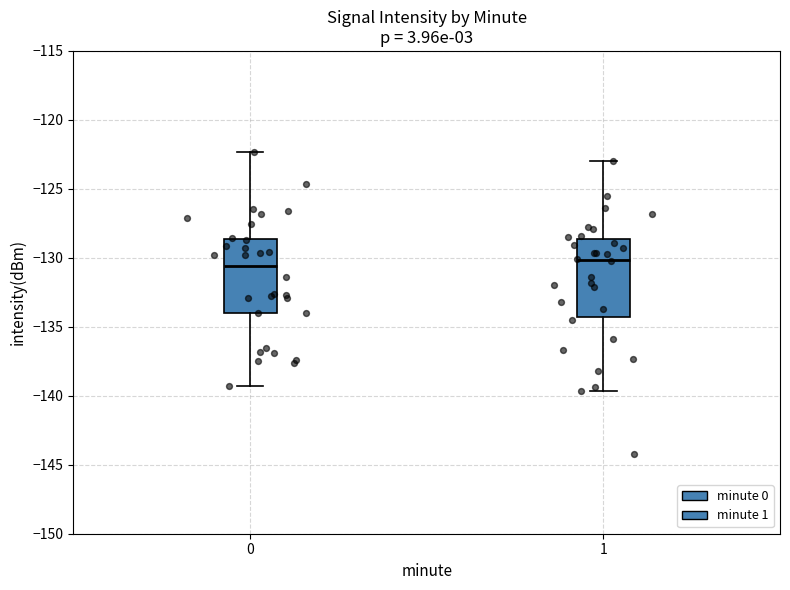

Reading left to right, transcribe this box plot: for each box, give where its median line is, the range the box spans, and where its two whiskers end, as read against the y-axis. The values are not printed on the chart, so give them approximately, as read against the axis.

0: median -130.5, box -134.0 to -128.5, whiskers -139.5 to -122.5
1: median -130.0, box -134.5 to -128.5, whiskers -139.5 to -123.0